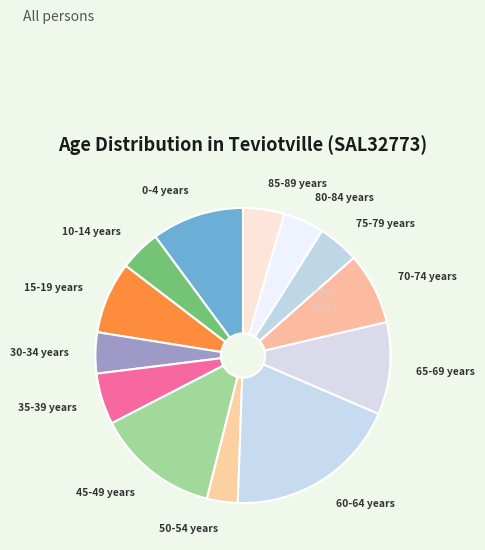

How many segments does this pie chart have?

13